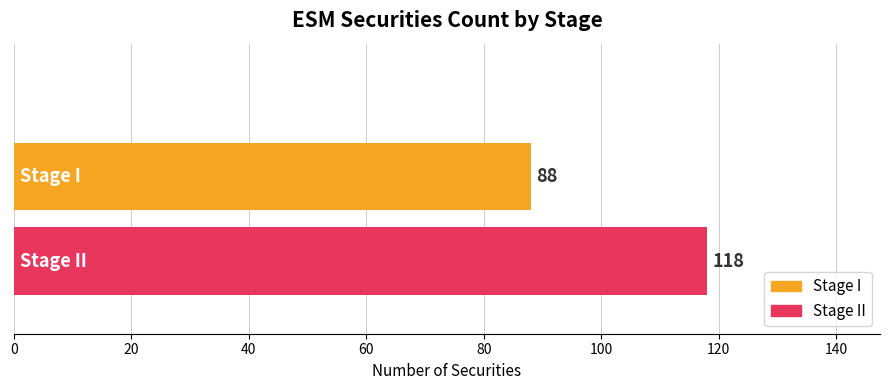

List the series in order of their peak value, highest first.

Stage II, Stage I